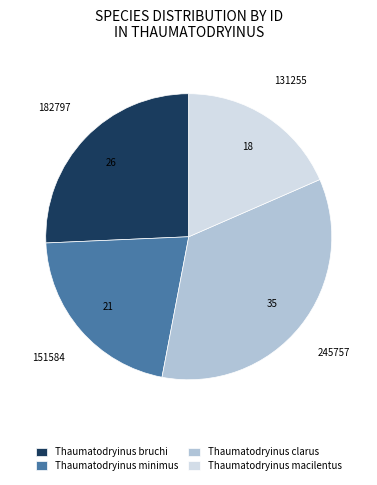

Combined, do Thaumatodryinus bruchi and Thaumatodryinus macilentus account for over 50%?

No